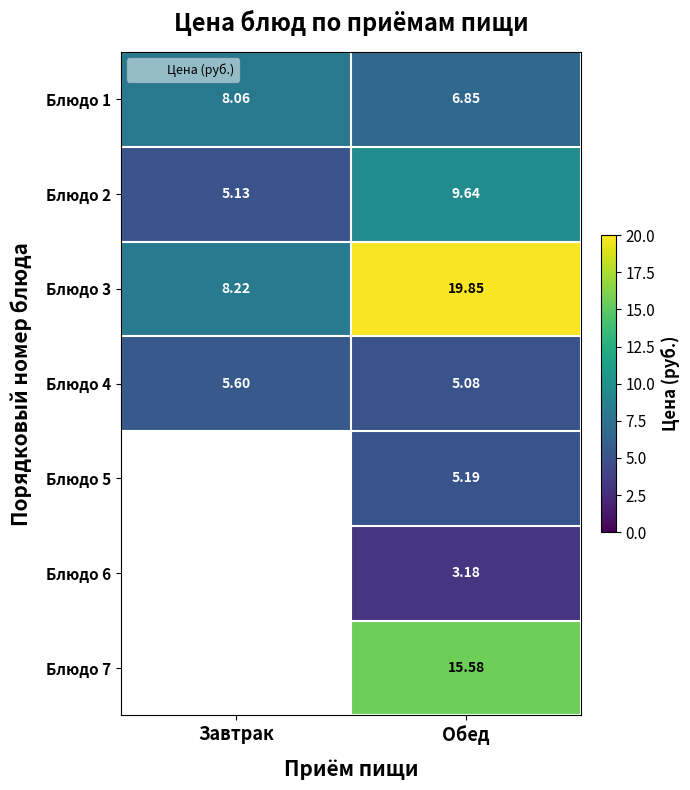

How many data points does each series have?

2